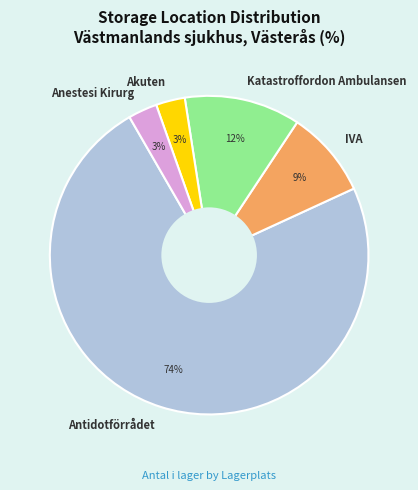

To the nearest percent, what percentage of the pie is Anestesi Kirurg?

3%